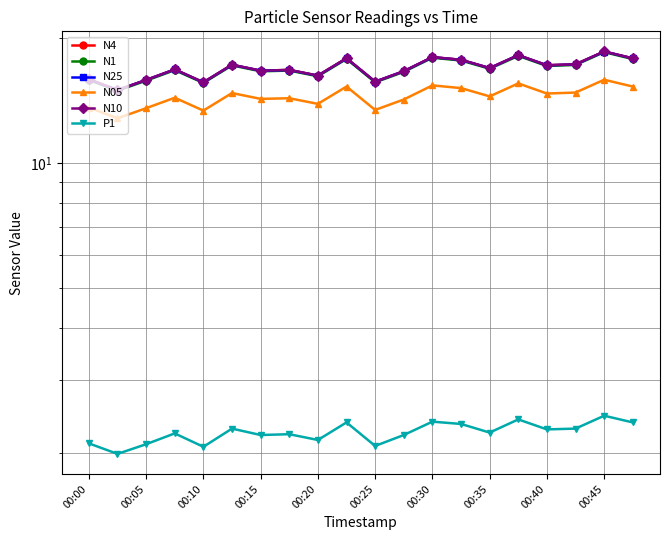

What are all the series names shown in the legend?

N4, N1, N25, N05, N10, P1